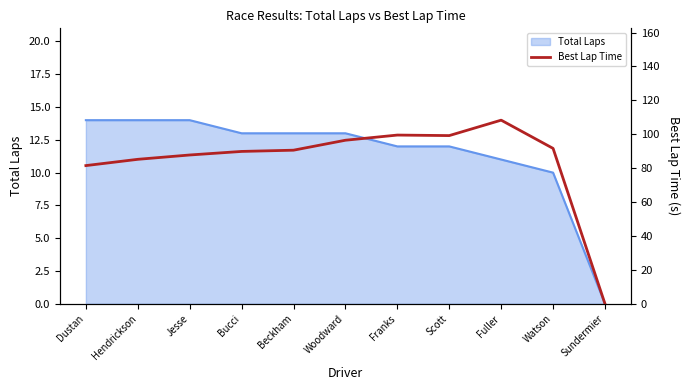

At which label does Total Laps reach its minimum?

Sundermier